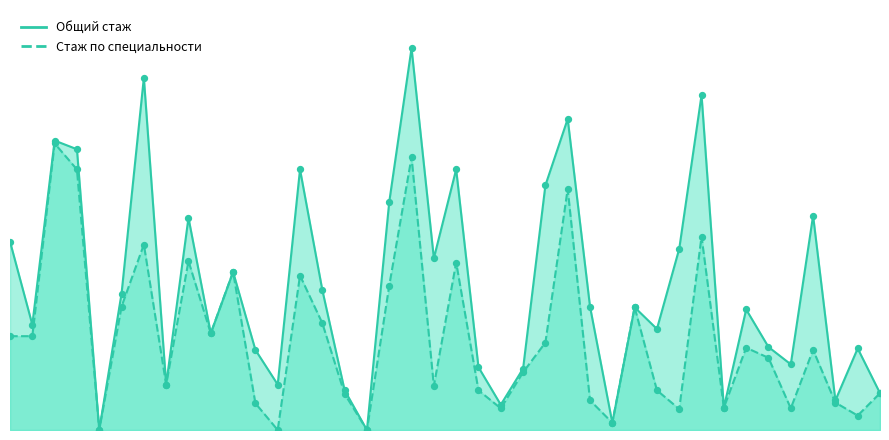

At which category is the sum across all series the highest?

19